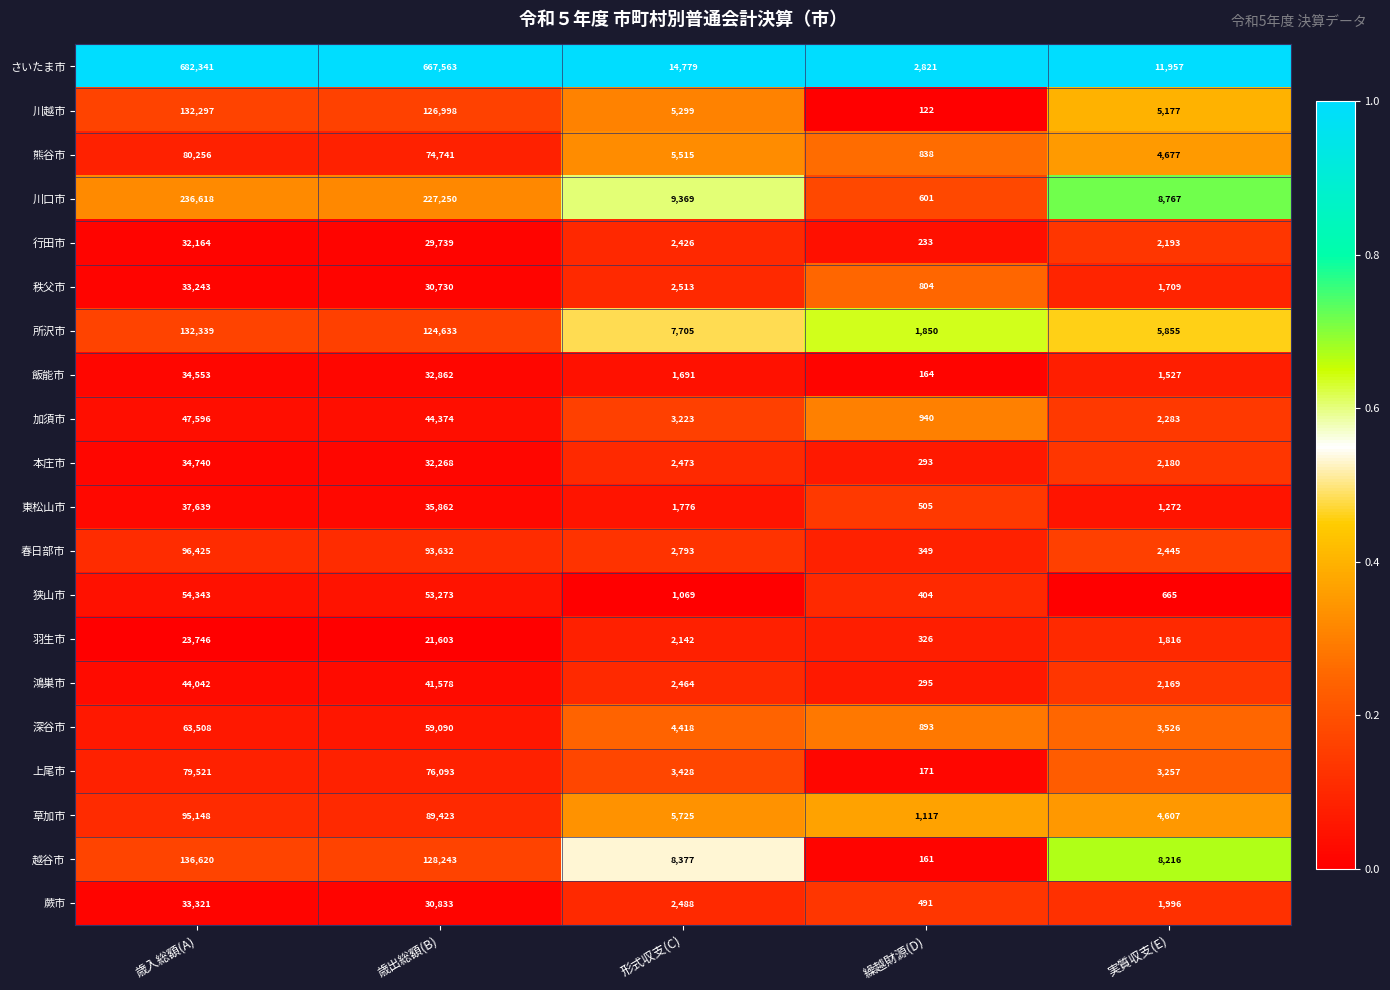

What is the difference between the maximum and minimum values in the 越谷市 series?

136459